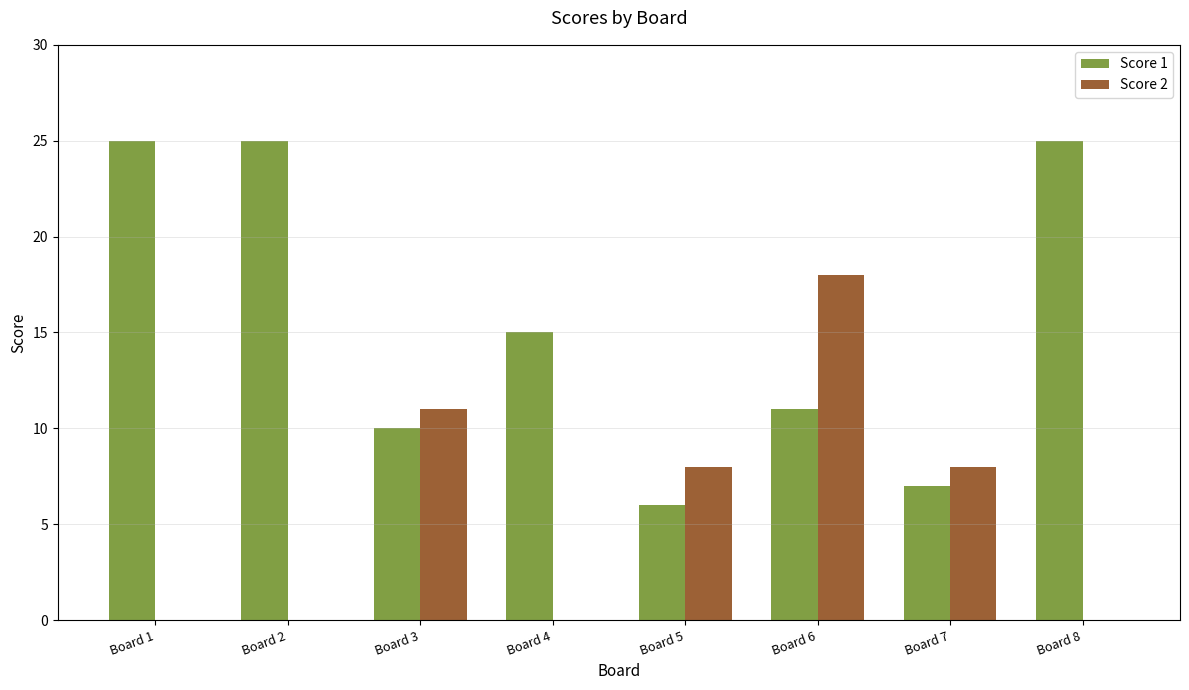

Reading right to left, transcribe all the data shown in this chart.

Score 1: Board 8=25	Board 7=7	Board 6=11	Board 5=6	Board 4=15	Board 3=10	Board 2=25	Board 1=25
Score 2: Board 8=0	Board 7=8	Board 6=18	Board 5=8	Board 4=0	Board 3=11	Board 2=0	Board 1=0